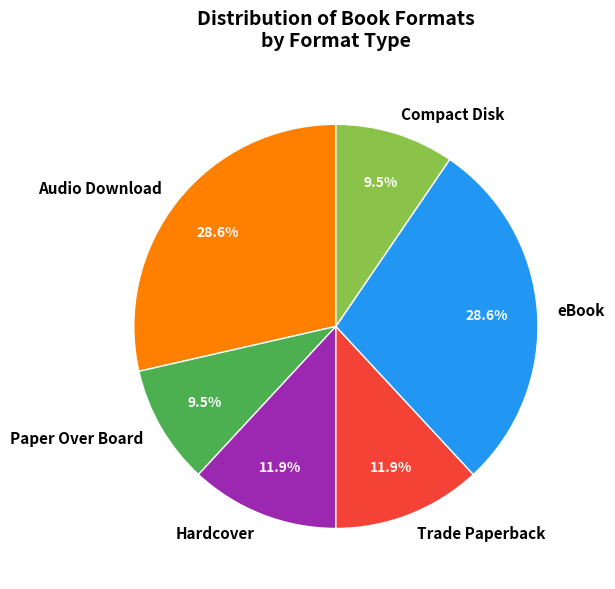

True or false: Trade Paperback accounts for 20% of the total.

False